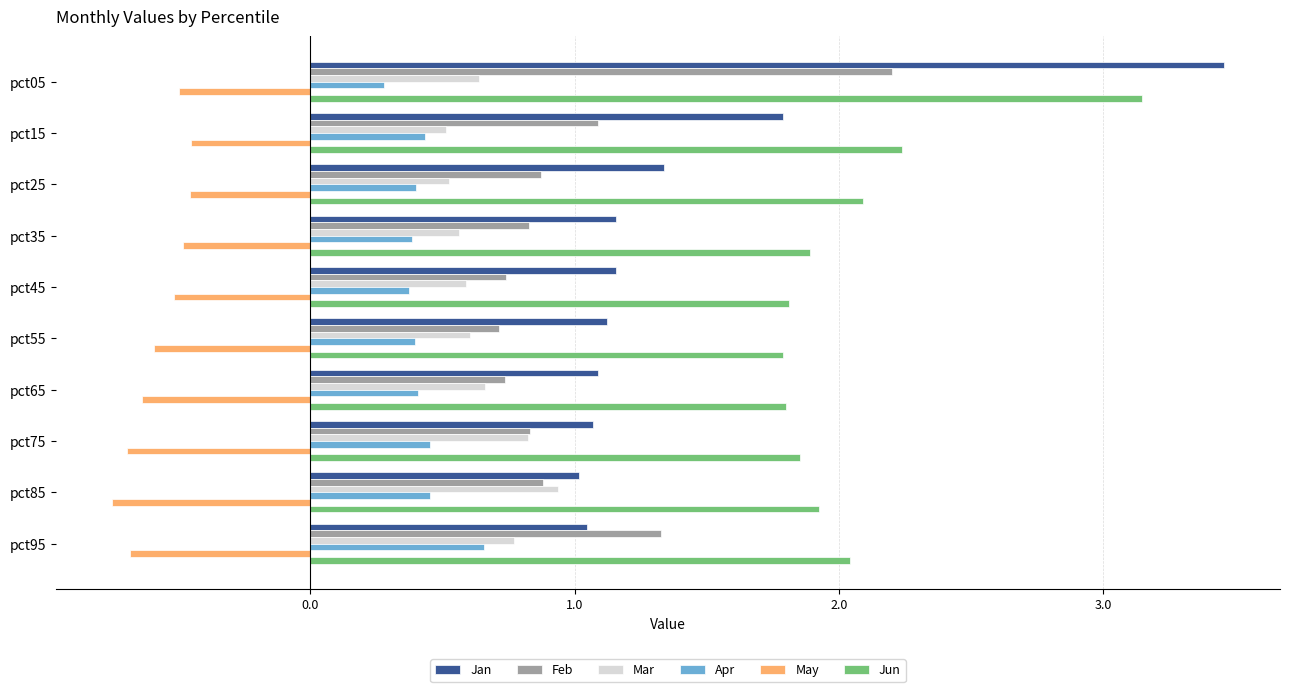

What is the difference between the maximum and minimum values in the Jun series?

1.4